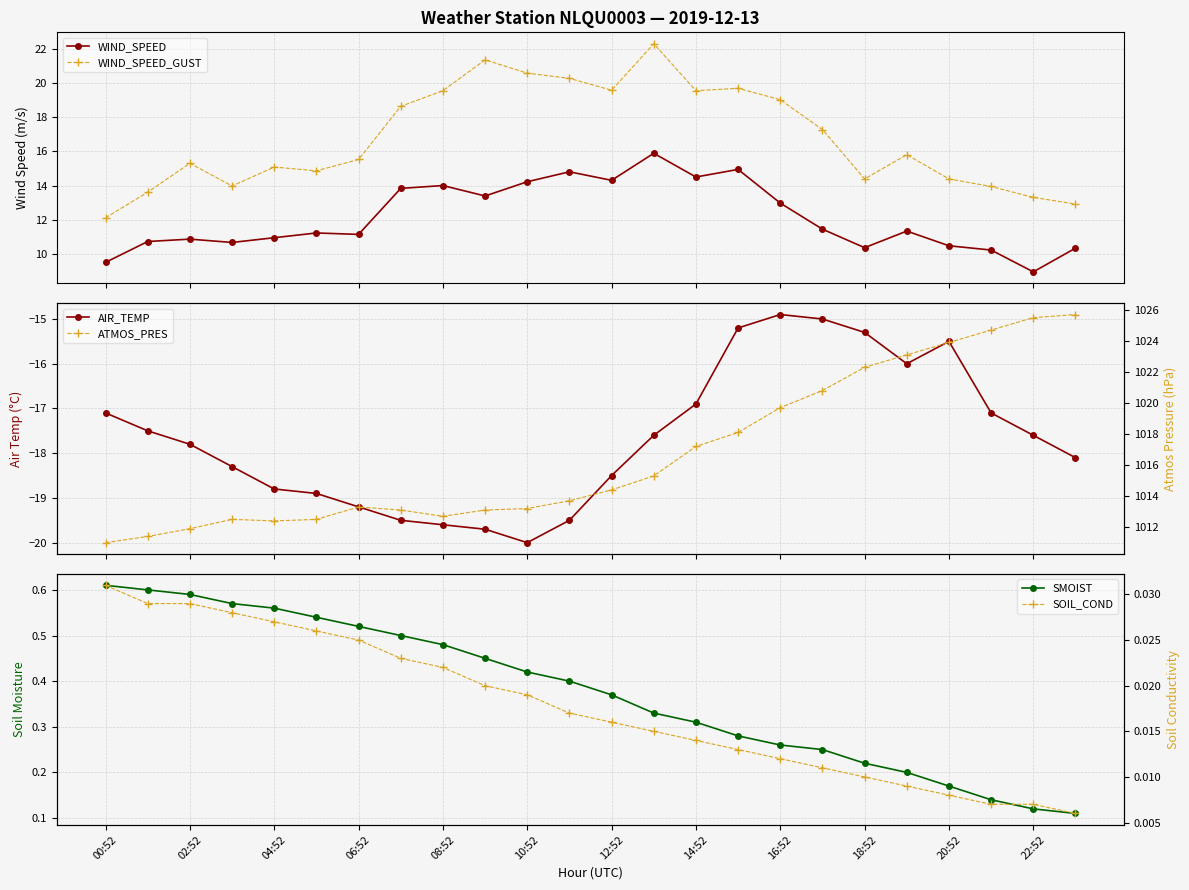

What is the spread (max minus min) of values at 23?

1043.8